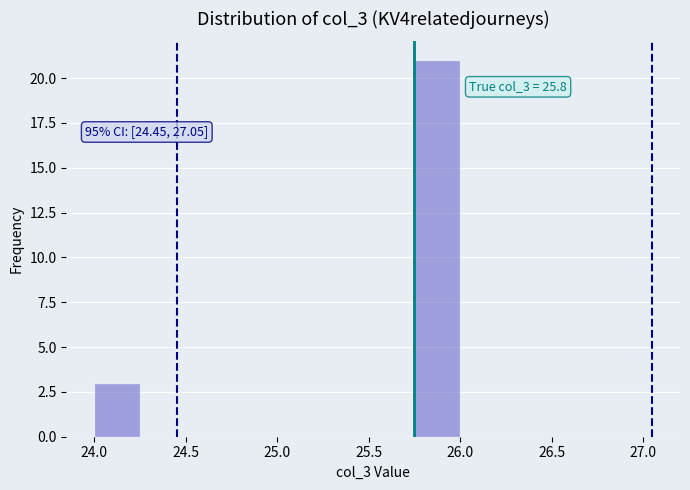

Which range on the x-axis has the tallest bar?

25.75 to 26.00